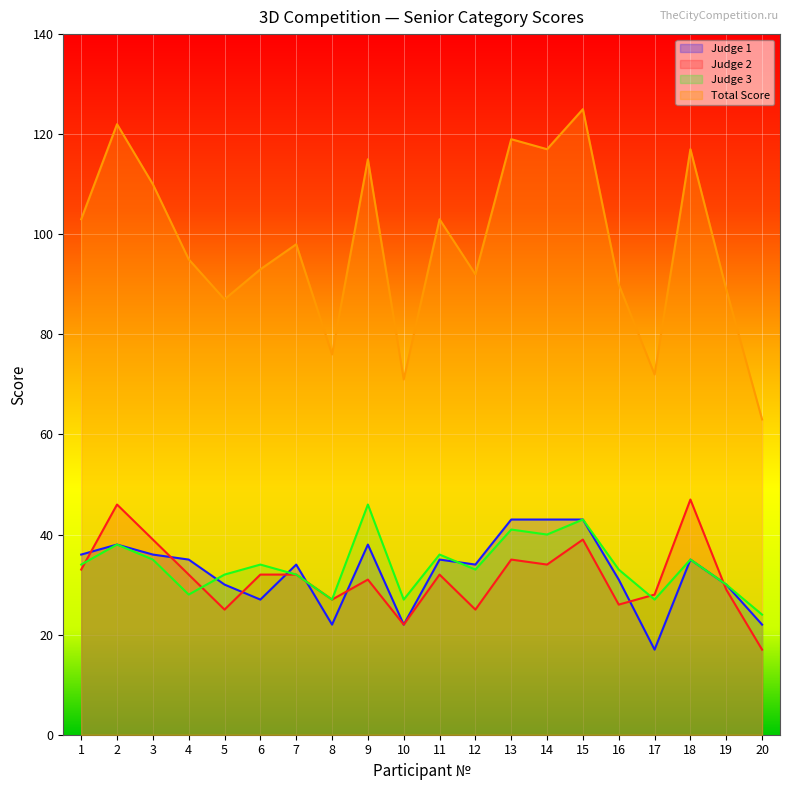

Which series has the widest spread of values?

Total Score